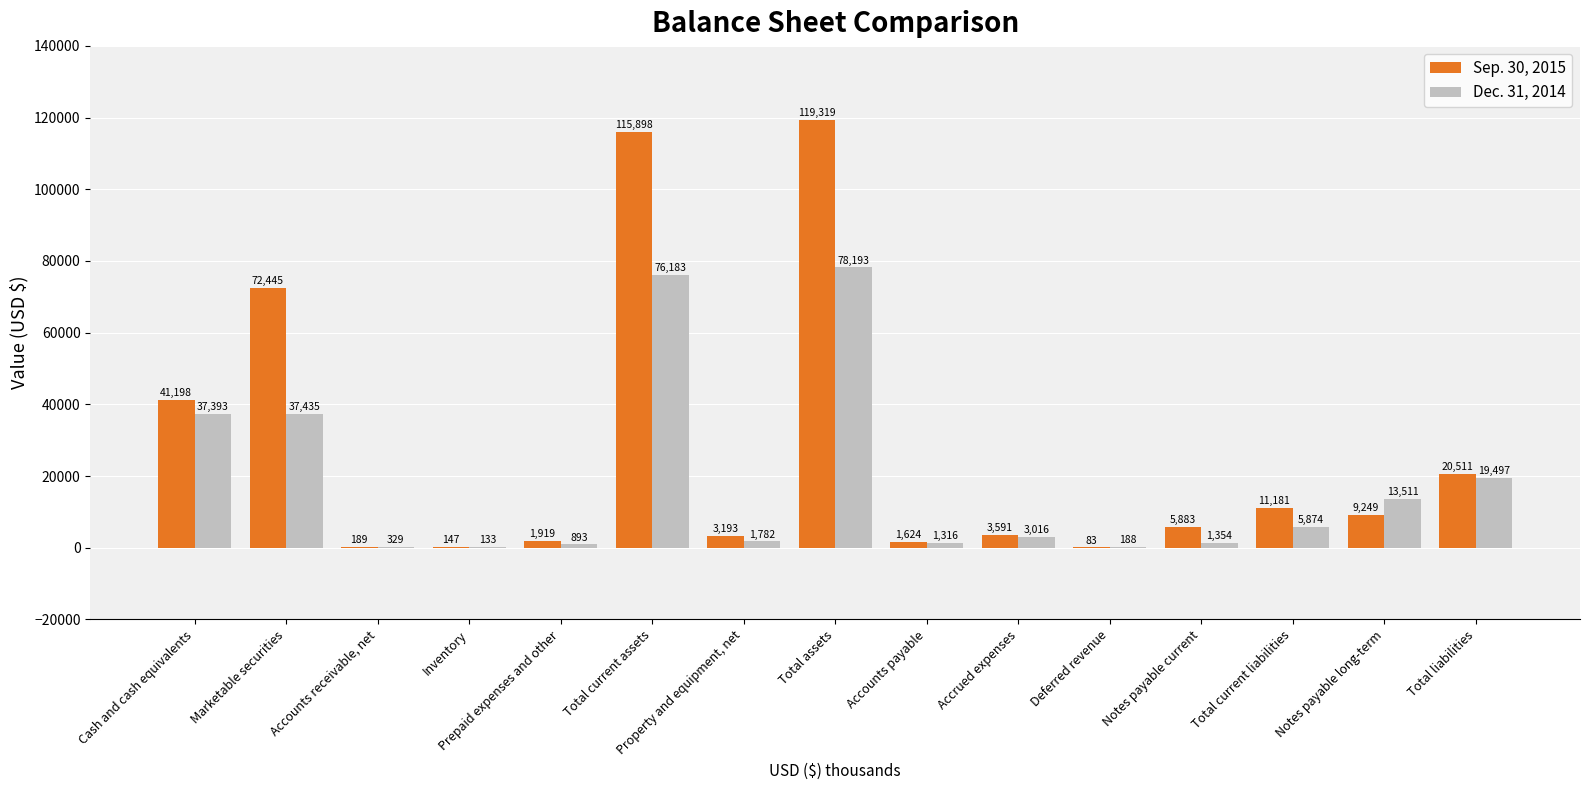

Does the chart contain stacked bars?

No